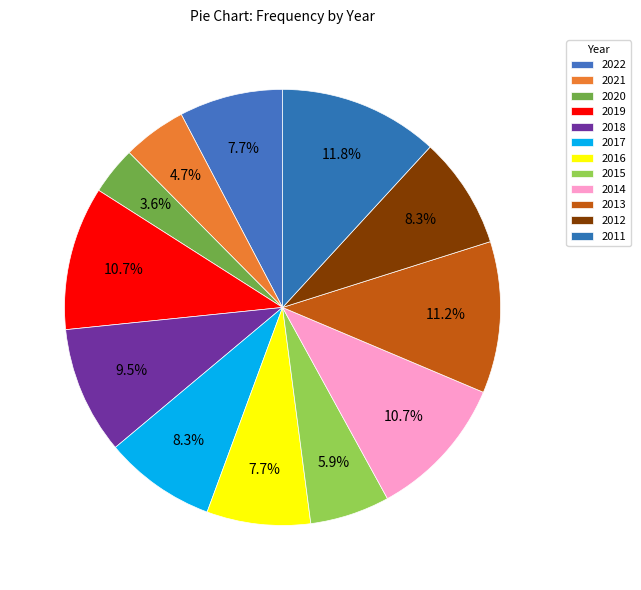

Which category has the biggest portion of the pie?

2011